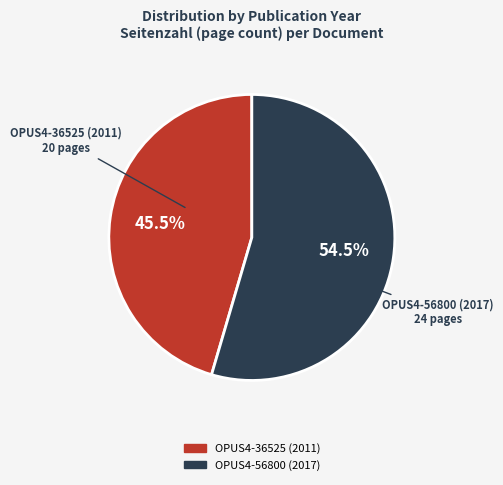

What is the smallest slice in the pie chart?

OPUS4-36525 (2011)